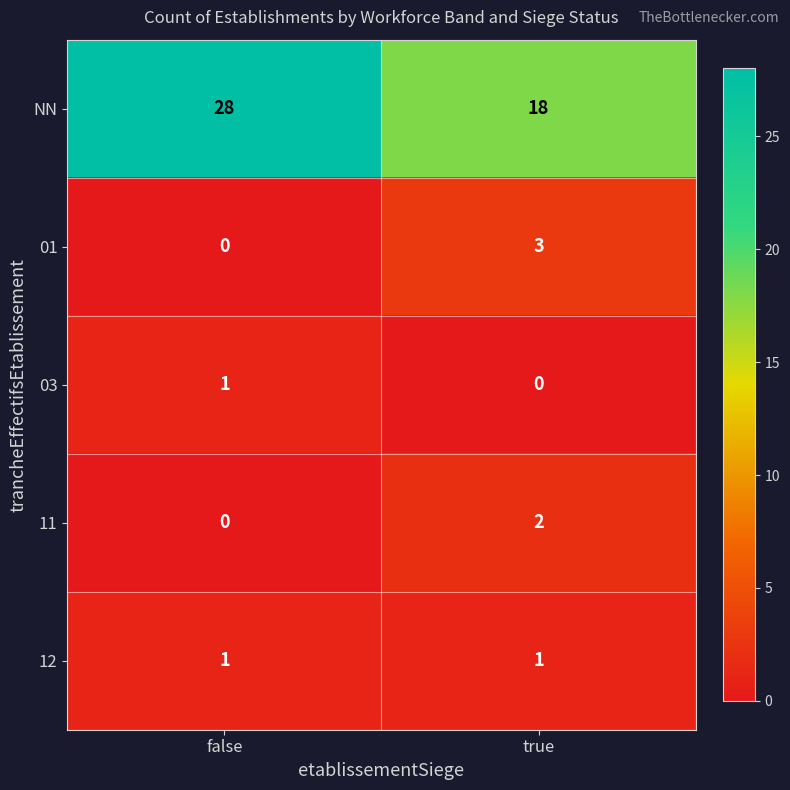

Which category has the lowest value in the NN series?

true